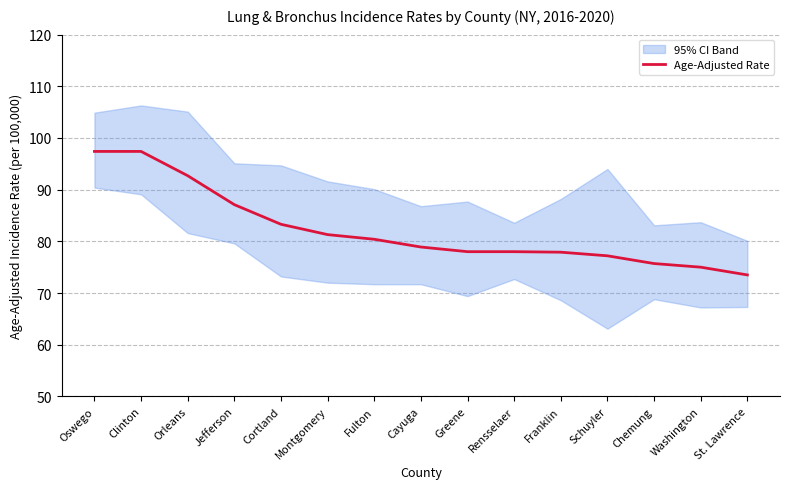

Where is the data nearest to the value 85?

Cortland